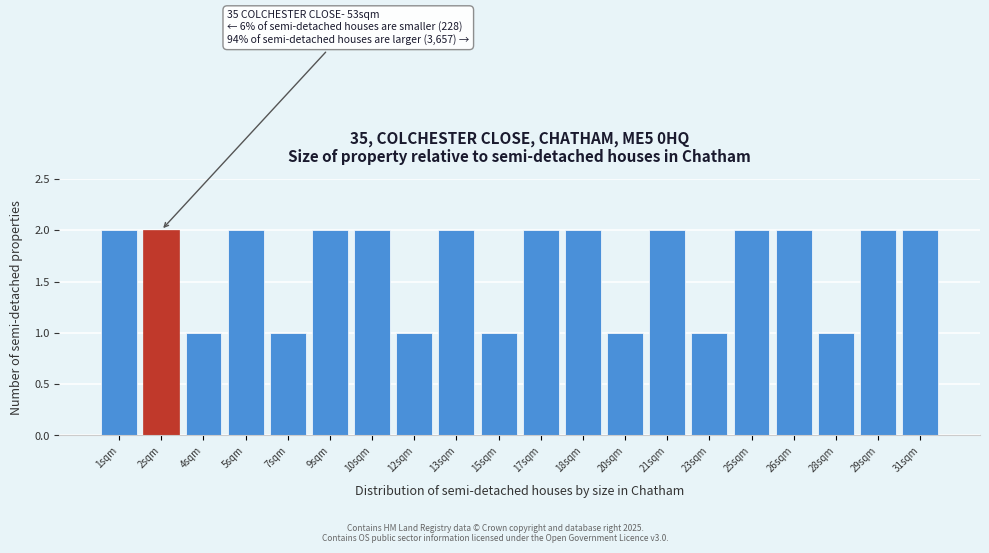

Reading left to right, extract all data points from this chart.

1sqm=2	2sqm=2	4sqm=1	5sqm=2	7sqm=1	9sqm=2	10sqm=2	12sqm=1	13sqm=2	15sqm=1	17sqm=2	18sqm=2	20sqm=1	21sqm=2	23sqm=1	25sqm=2	26sqm=2	28sqm=1	29sqm=2	31sqm=2